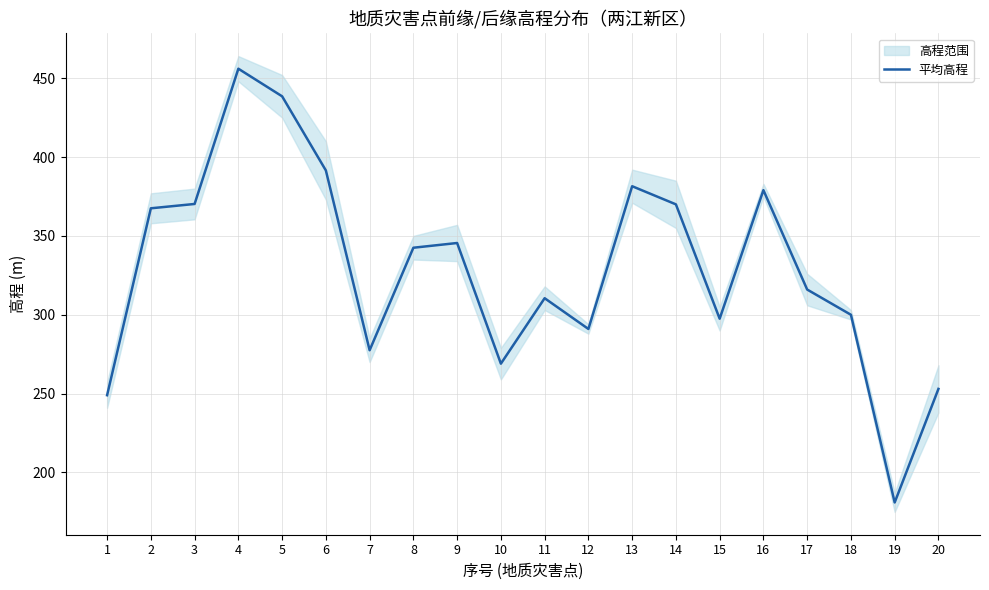

Where does the data first go above 342?

2